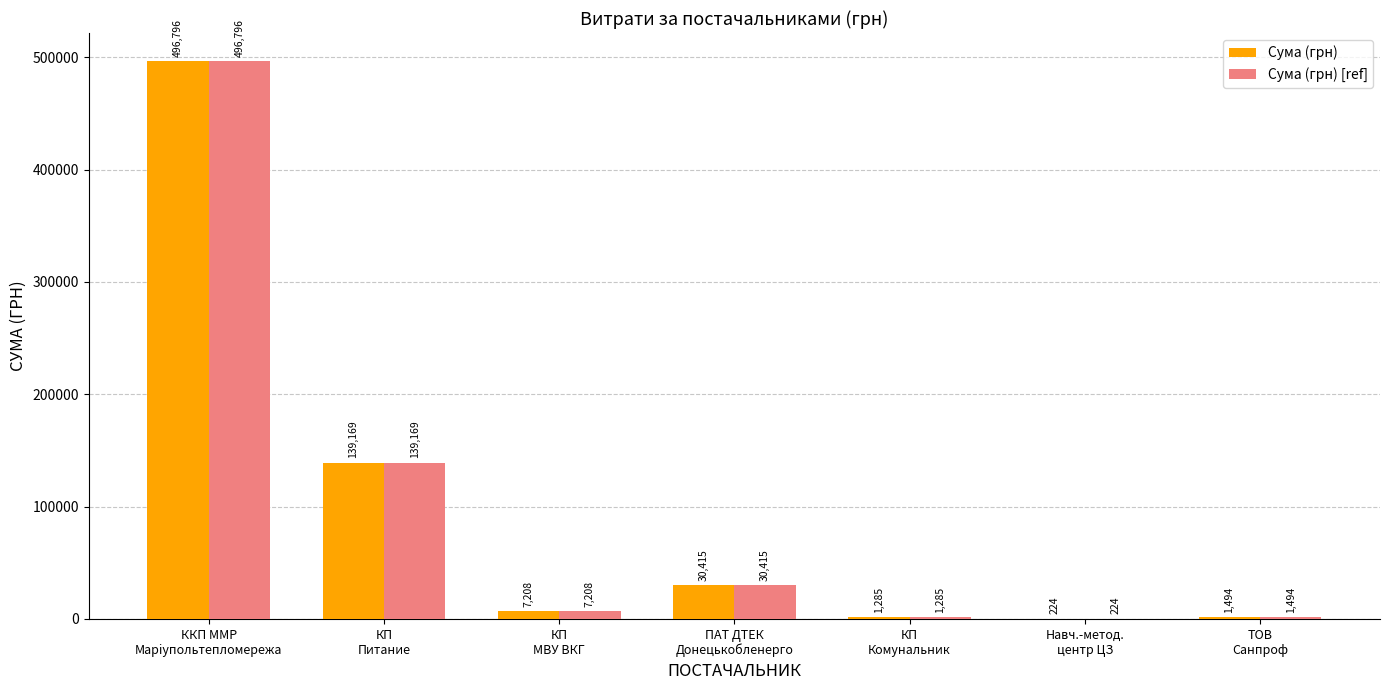

What is the maximum value shown in the chart?

496796.4